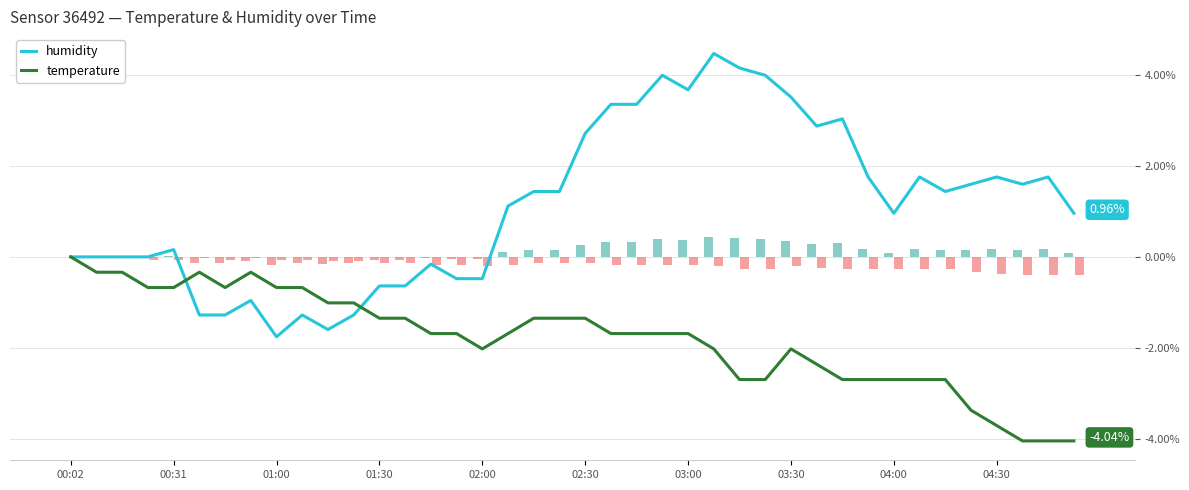

What is the maximum value shown in the chart?

4.5